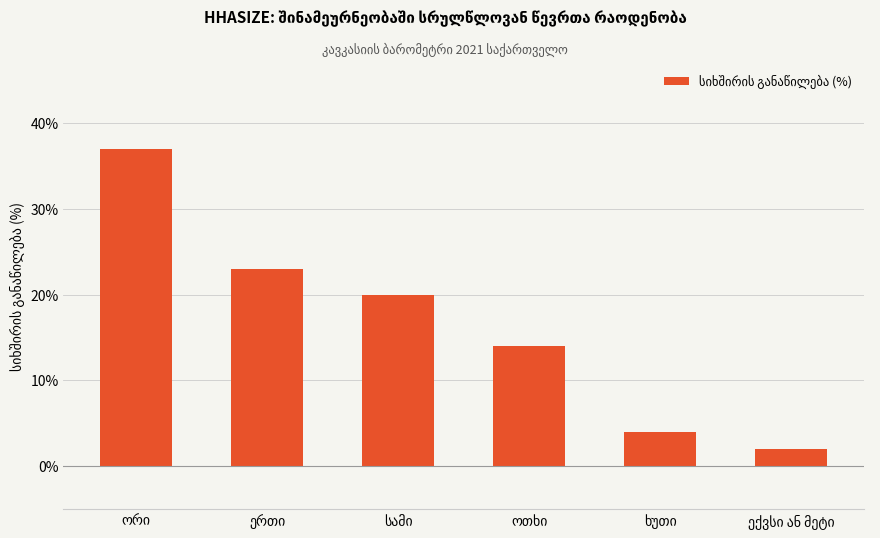

What is the value of the 2nd bar from the left?

23